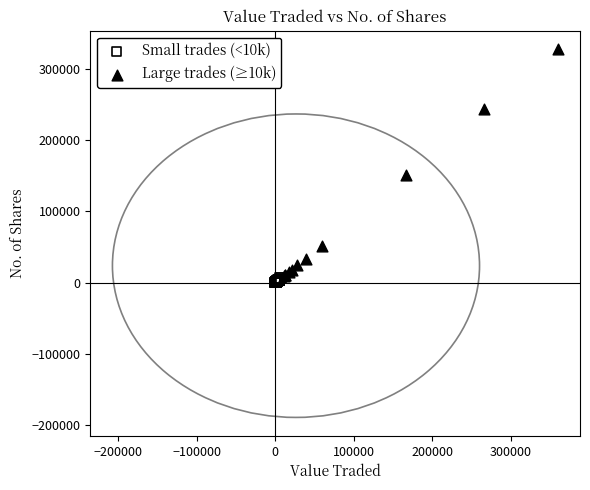

Which series has the widest spread of Y values?

Large trades (≥10k)